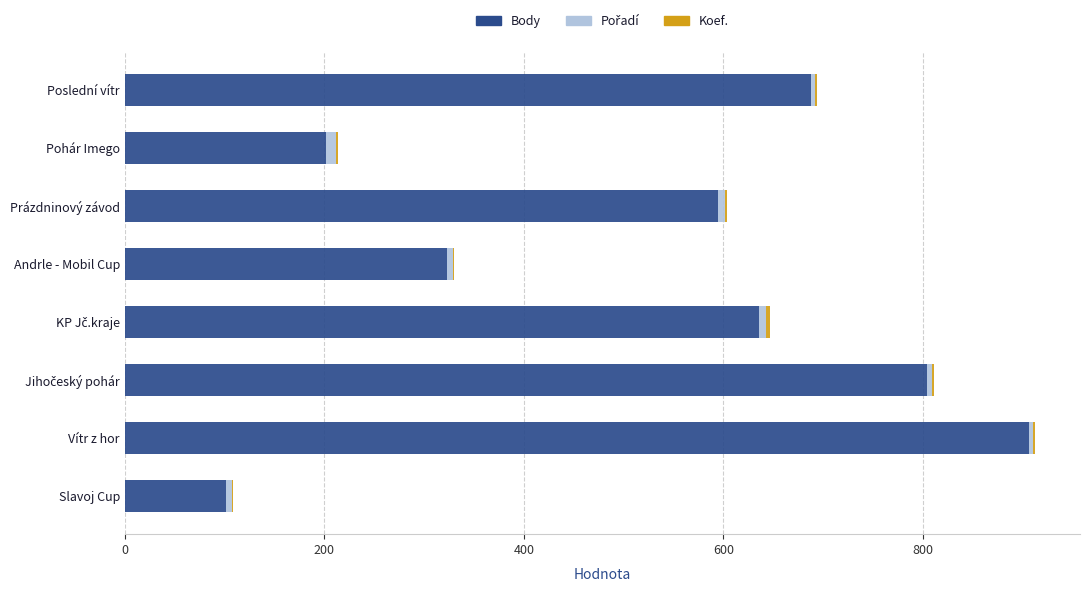

At which label is Body closest to 503?

Prázdninový závod